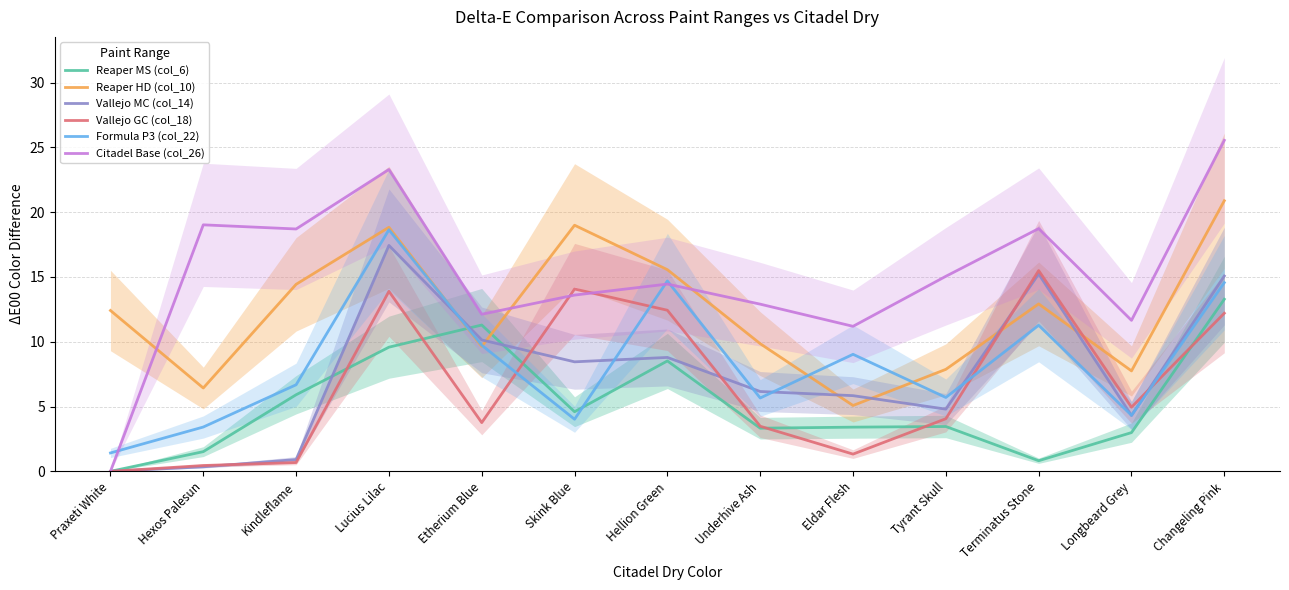

What value does the Reaper MS (col_6) series have at Hexos Palesun?

1.5